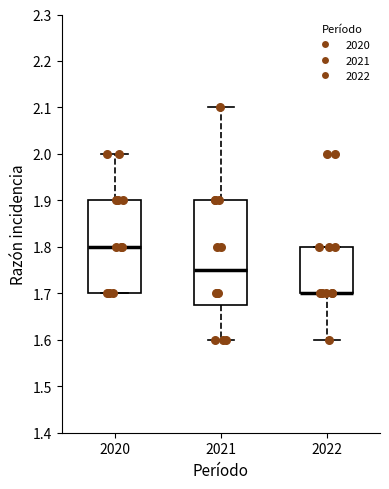

Reading left to right, read every box against the y-axis: the position of its median line, the range the box covers, and the ends of its whiskers. The values are not printed on the chart, so give them approximately, as read against the axis.

2020: median 1.80, box 1.70 to 1.90, whiskers 1.70 to 2.00
2021: median 1.75, box 1.68 to 1.90, whiskers 1.60 to 2.10
2022: median 1.70 (drawn on the box's lower edge), box 1.70 to 1.80, whiskers 1.60 to 1.80